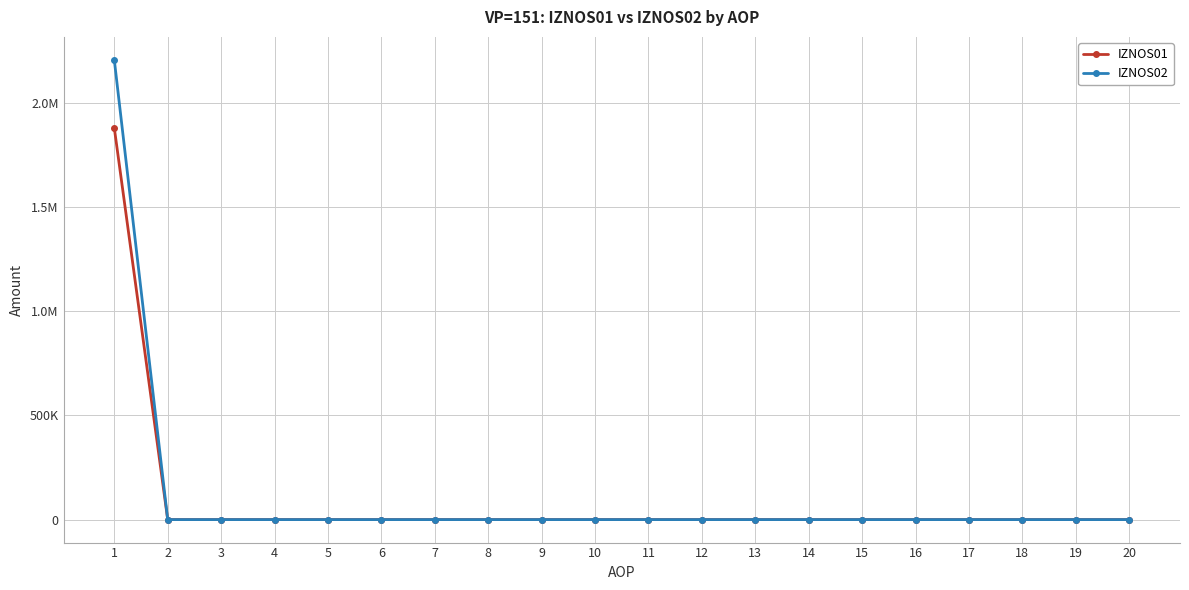

True or false: IZNOS01 has a value of 0.0 at 15.

True